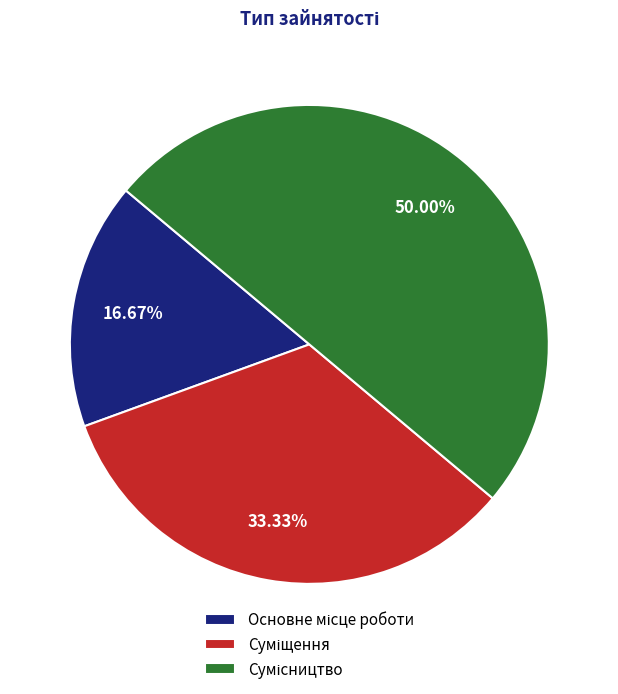

How many segments does this pie chart have?

3